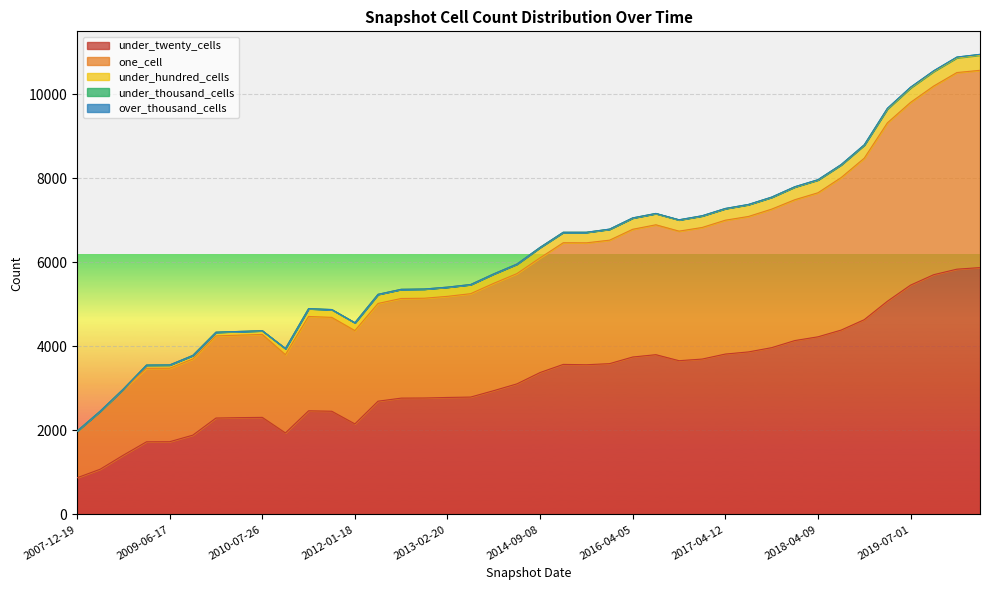

Reading right to left, extract all data points from this chart.

under_twenty_cells: 5873	5835	5704	5456	5073	4634	4386	4226	4137	3968	3867	3816	3697	3658	3801	3746	3588	3562	3570	3377	3107	2946	2793	2784	2771	2768	2695	2155	2456	2466	1940	2310	2304	2294	1887	1731	1729	1411	1077	873
one_cell: 4692	4677	4487	4346	4243	3841	3627	3426	3350	3295	3222	3184	3130	3082	3090	3038	2937	2900	2894	2728	2623	2553	2459	2405	2373	2370	2325	2219	2233	2244	1862	1973	1962	1954	1811	1747	1747	1561	1377	1107
under_hundred_cells: 362	351	346	344	329	310	301	303	301	280	280	273	273	265	265	266	258	248	246	246	225	223	216	217	217	216	215	185	184	184	143	86	86	86	83	77	76	12	4	3
under_thousand_cells: 18	17	17	17	16	8	8	8	8	6	6	6	6	5	5	5	5	3	3	3	2	2	2	2	2	2	2	2	2	2	2	2	2	2	2	2	2	0	0	0
over_thousand_cells: 0	0	0	0	0	0	0	0	0	0	0	0	0	0	0	0	0	0	0	0	0	0	0	0	0	0	0	0	0	0	0	0	0	0	0	0	0	0	0	0